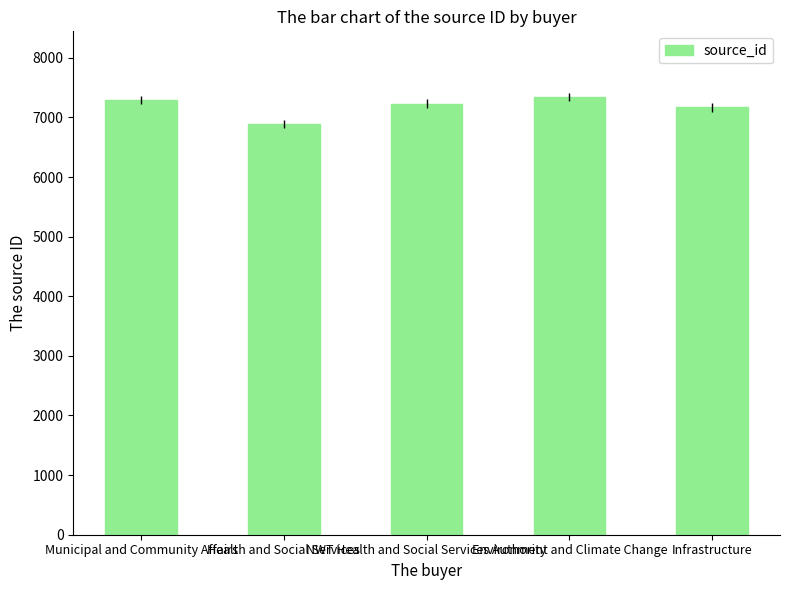

Which has a higher value, NWT Health and Social Services Authority or Health and Social Services?

NWT Health and Social Services Authority